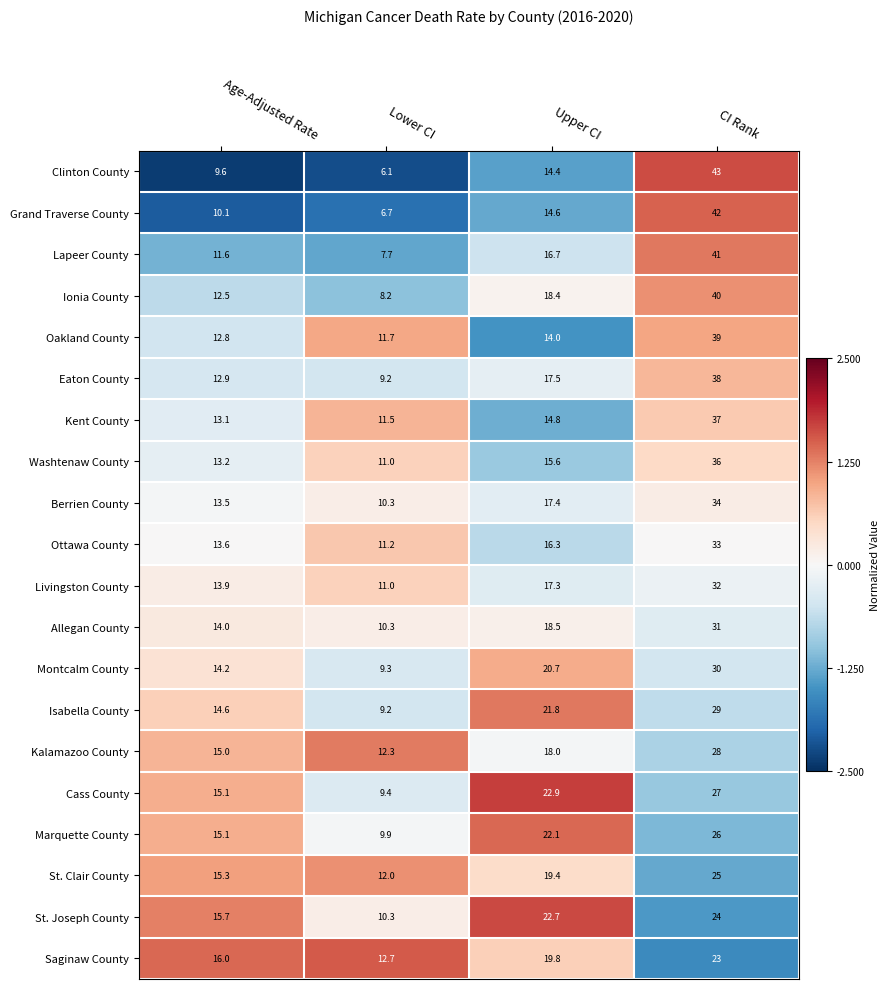

What is the maximum value shown in the chart?

43.0